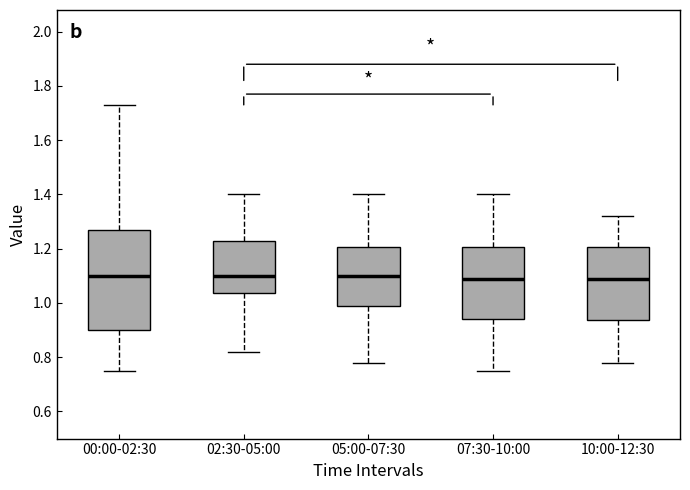

Reading left to right, transcribe this box plot: for each box, give where its median line is, the range the box spans, and where its two whiskers end, as read against the y-axis. The values are not printed on the chart, so give them approximately, as read against the axis.

00:00-02:30: median 1.10, box 0.90 to 1.28, whiskers 0.76 to 1.74
02:30-05:00: median 1.10, box 1.04 to 1.24, whiskers 0.82 to 1.40
05:00-07:30: median 1.10, box 0.98 to 1.20, whiskers 0.78 to 1.40
07:30-10:00: median 1.10, box 0.94 to 1.20, whiskers 0.76 to 1.40
10:00-12:30: median 1.10, box 0.94 to 1.20, whiskers 0.78 to 1.32